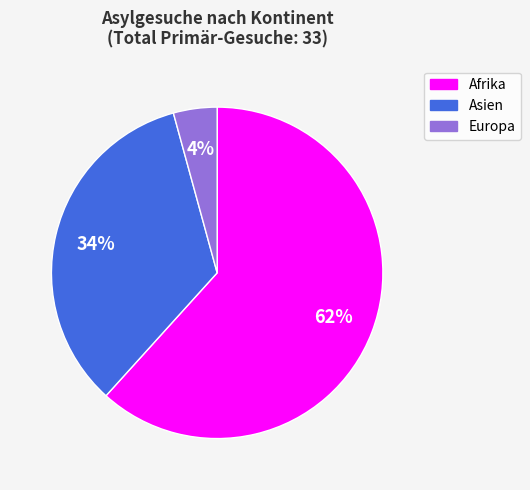

Between Afrika and Europa, which is larger?

Afrika